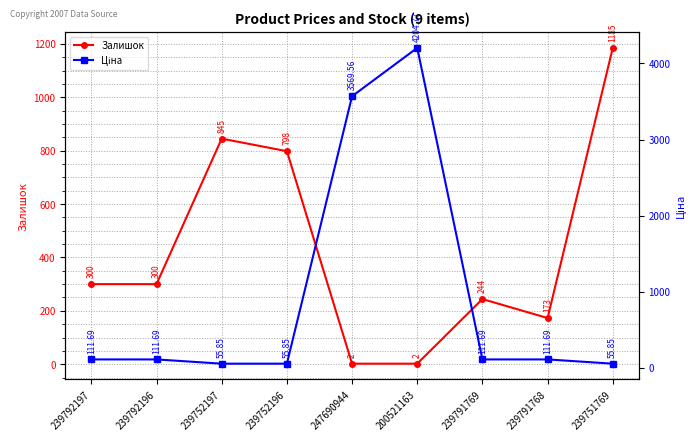

True or false: Залишок and Ціна intersect in this chart.

True